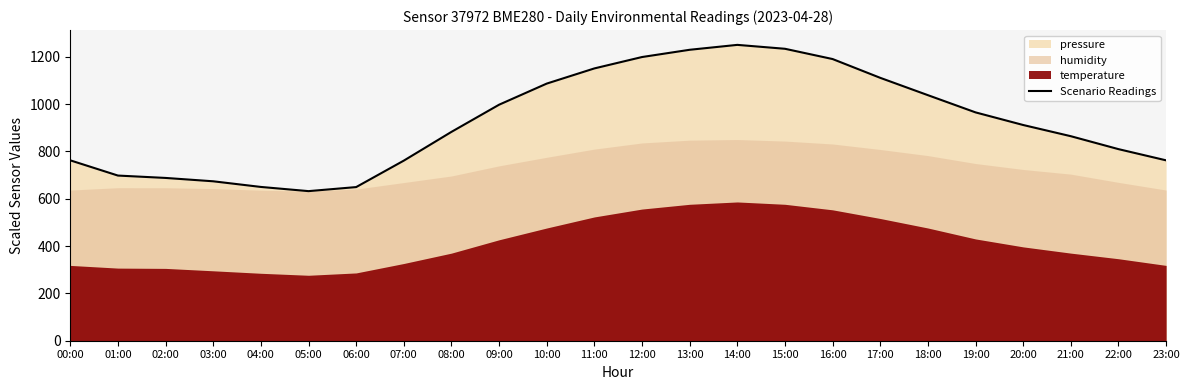

True or false: there are more than 0 points higher than both neighbors.

True